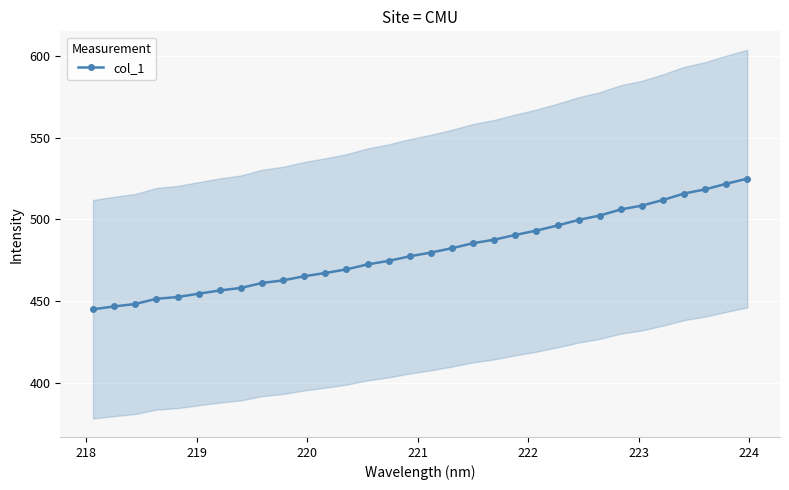

The chart shows a value of 819.0 at 28. True or false?

False